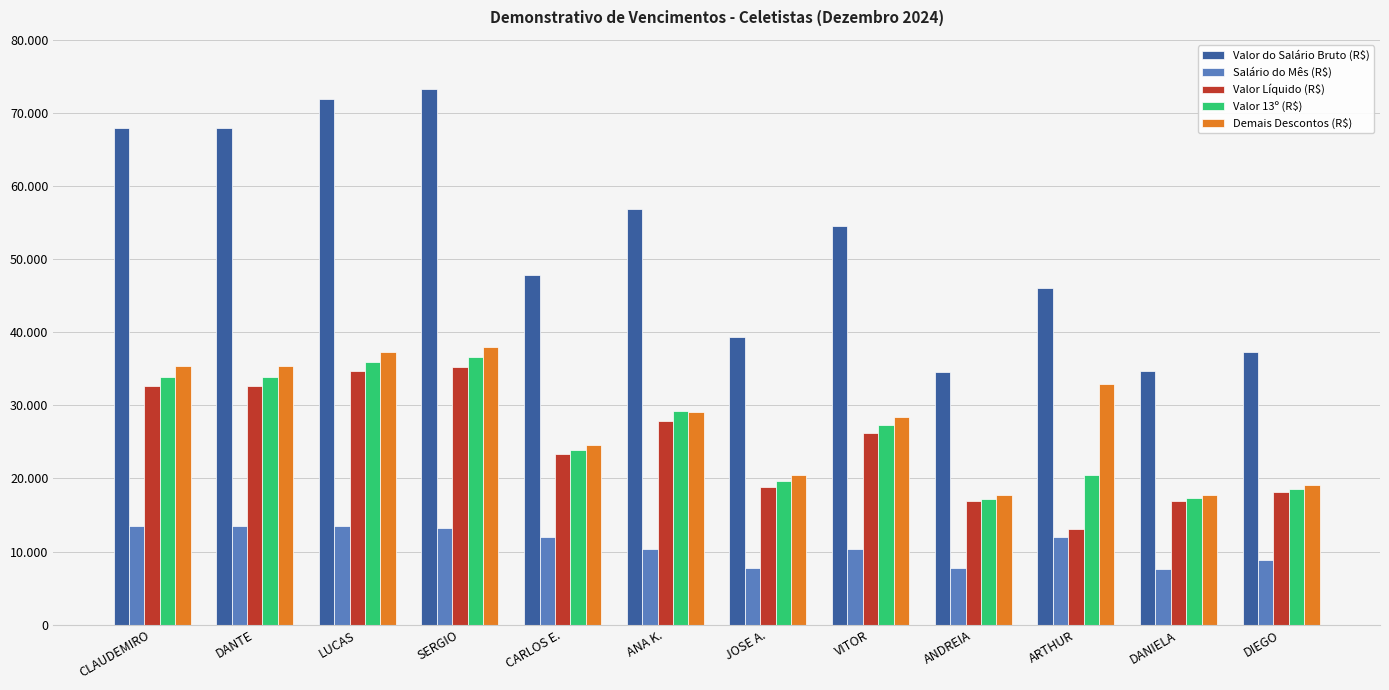

The value of Demais Descontos (R$) at LUCAS is 37259.8. True or false?

True